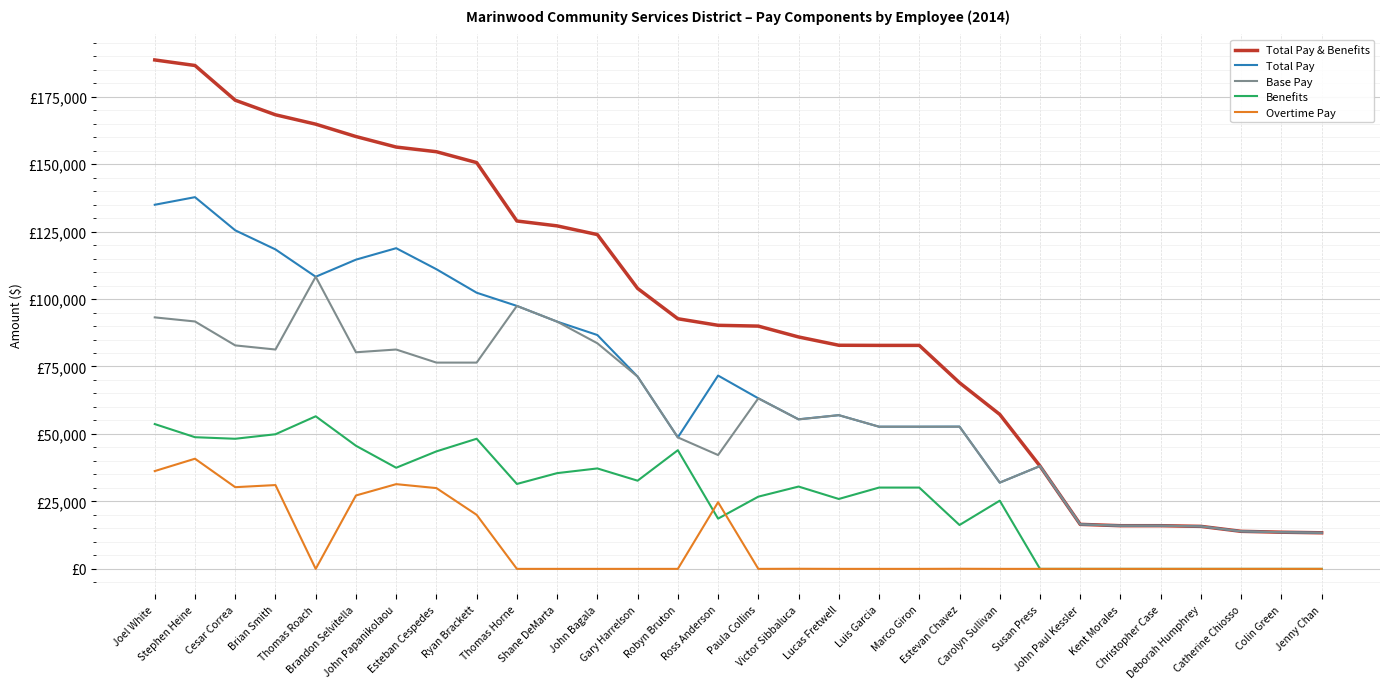

Does the chart display data point markers on the line(s)?

No